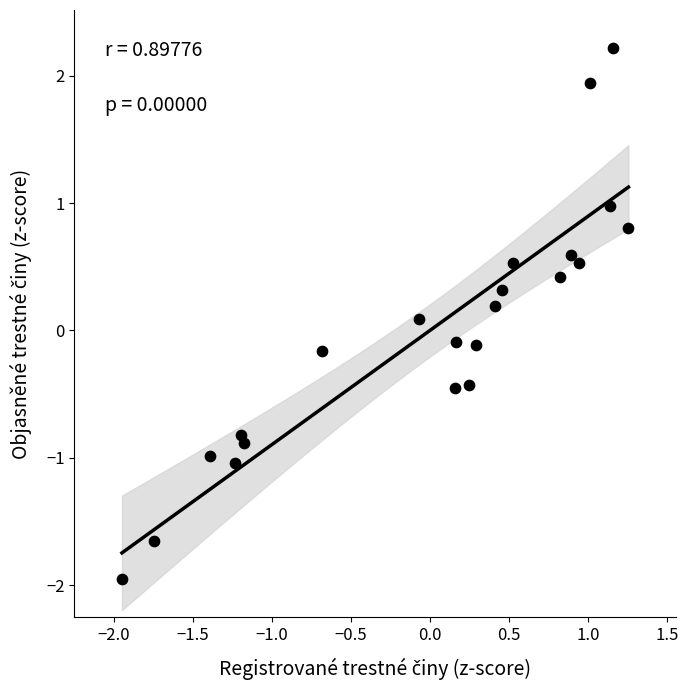

What is the range of X values (max minus min)?

3.2